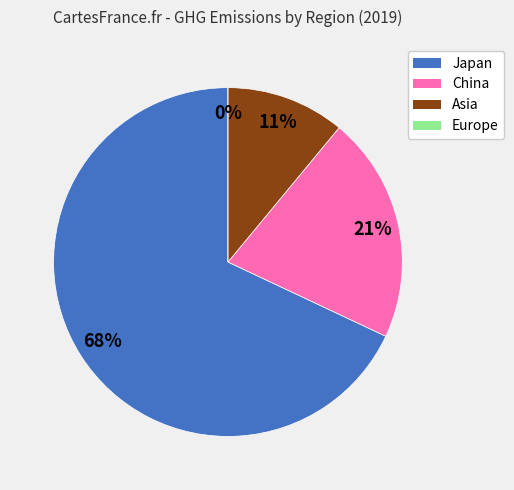

What is the change in value from Japan to China?

-47